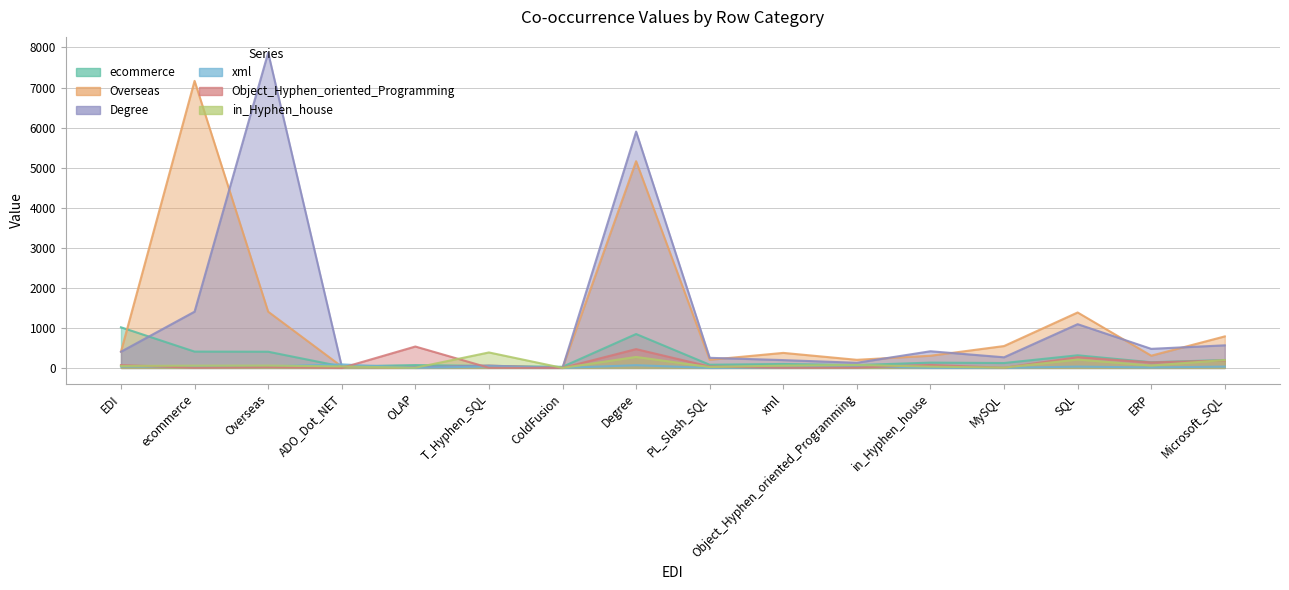

True or false: Overseas has a value of 787 at Microsoft_SQL.

True